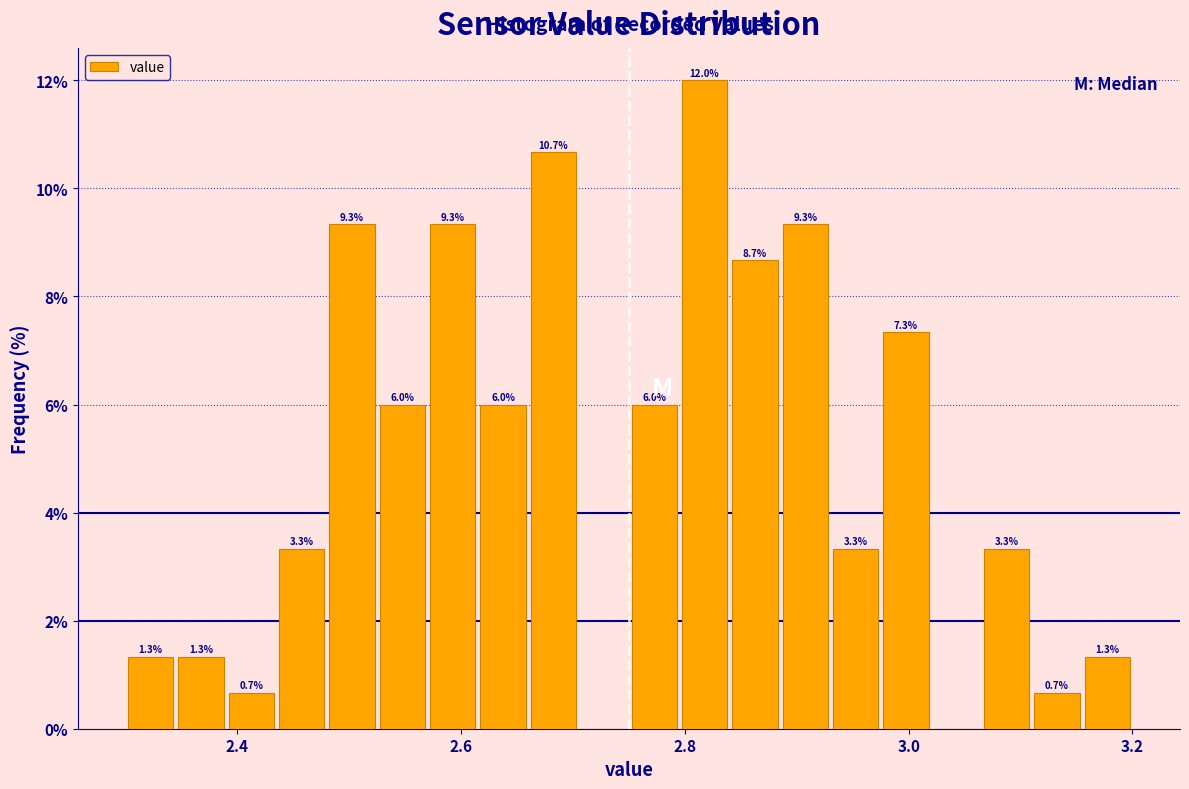

Around what value on the x-axis is the tallest bar? Give the approximate position of its centre, as read against the axis.

2.82